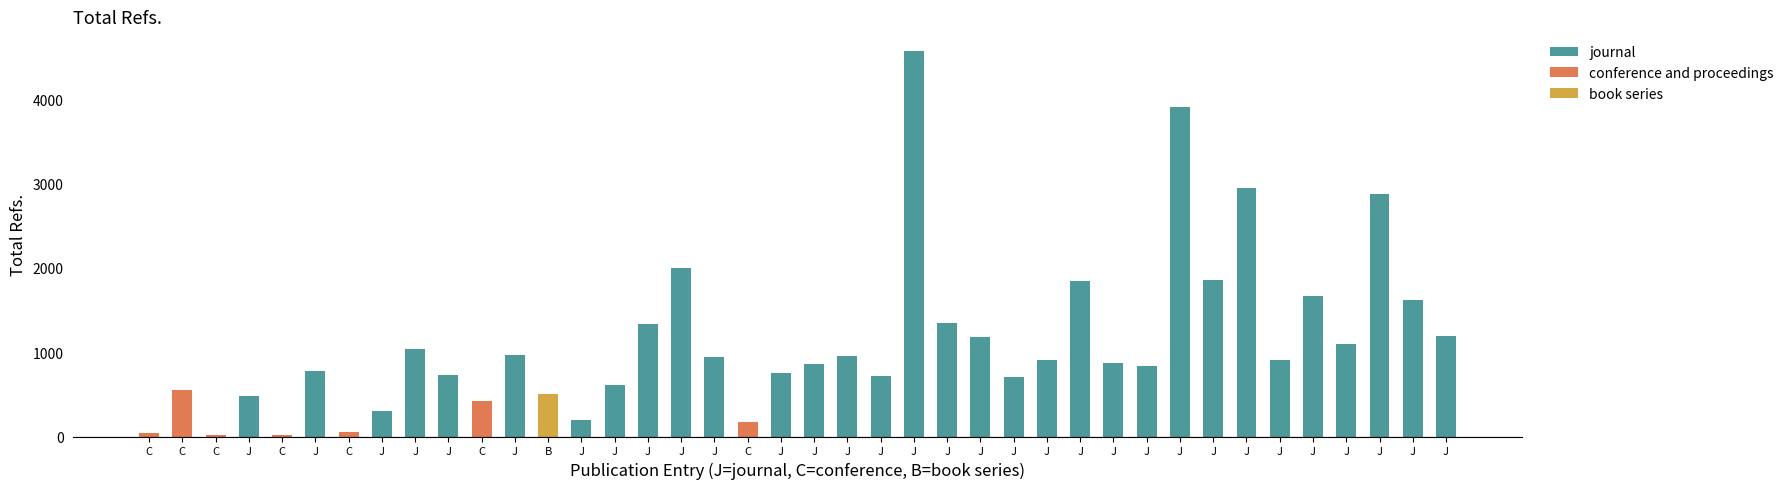

Rank the series by their maximum value, from highest to lowest.

journal, conference and proceedings, book series